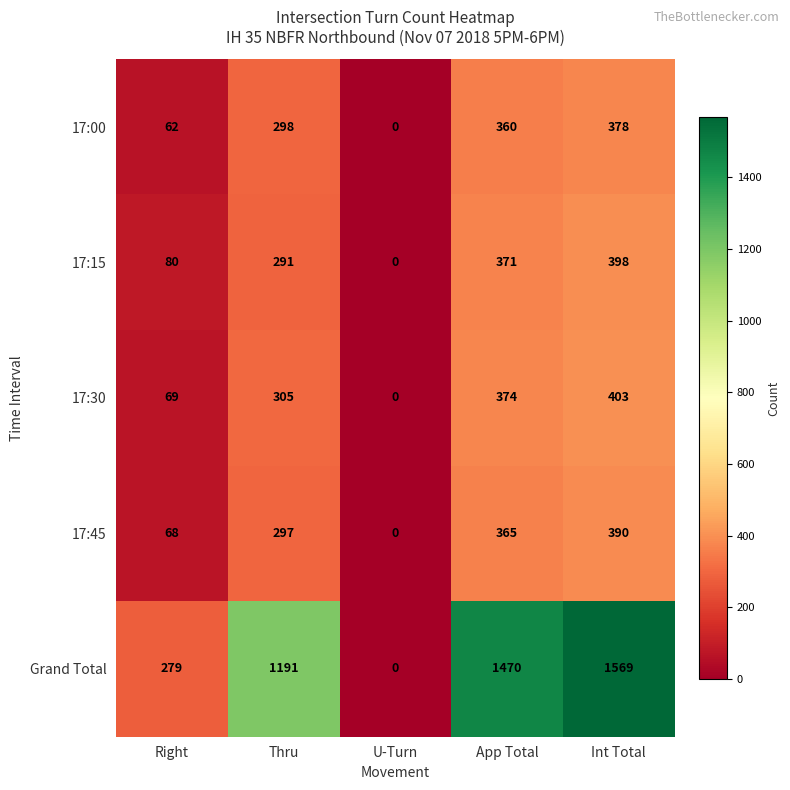

The value of 17:30 at App Total is 374. True or false?

True